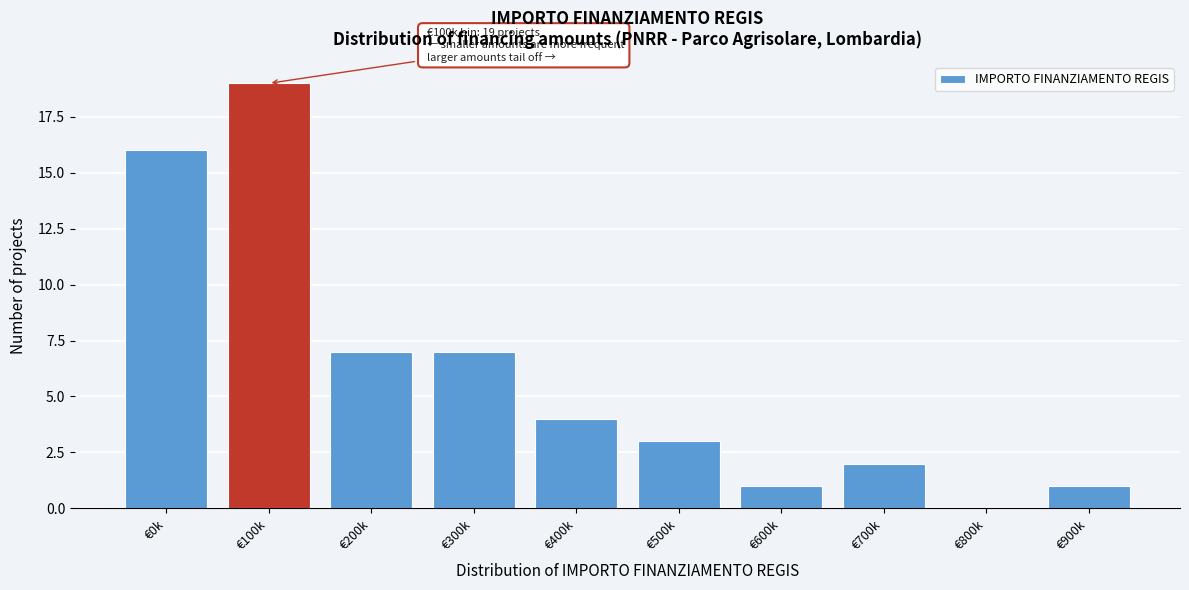

Reading left to right, transcribe all the data shown in this chart.

€0k=16	€100k=19	€200k=7	€300k=7	€400k=4	€500k=3	€600k=1	€700k=2	€800k=0	€900k=1